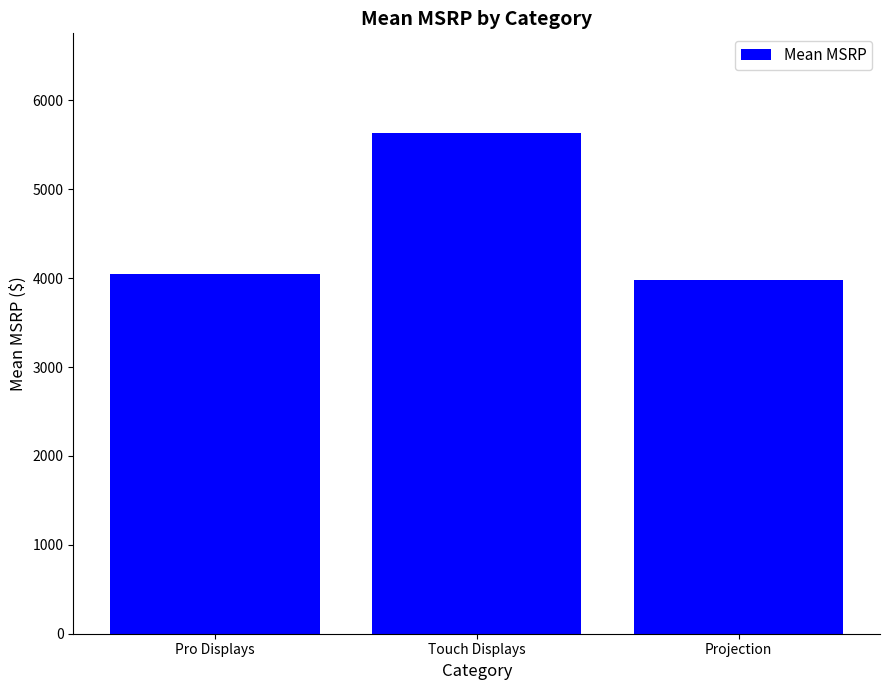

What is the difference between the values at Projection and Pro Displays?

65